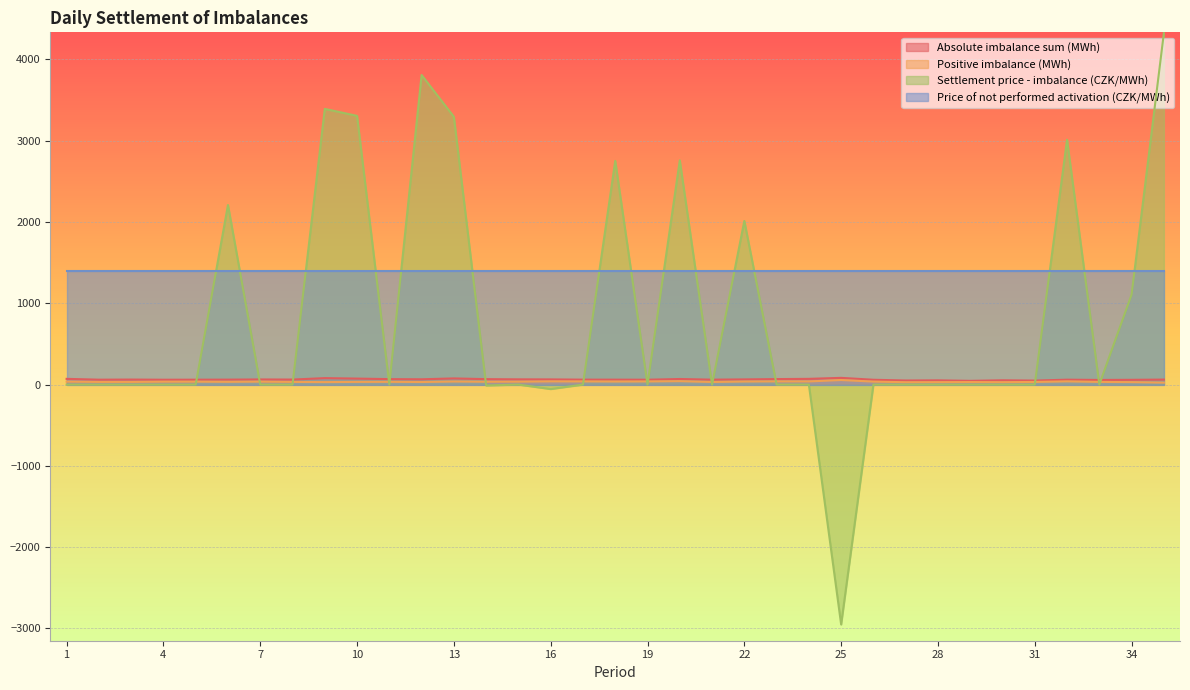

Is it true that Positive imbalance (MWh) equals 13.1 at 27?

False